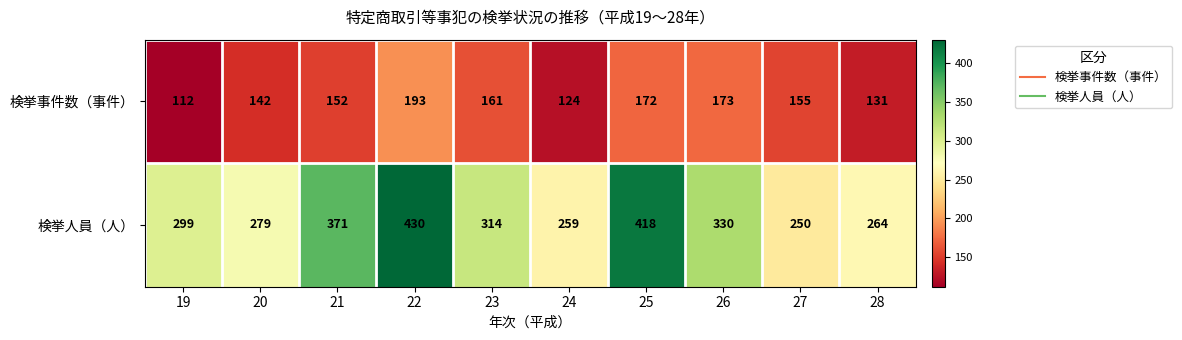

The value of 検挙事件数（事件） at 24 is 124. True or false?

True